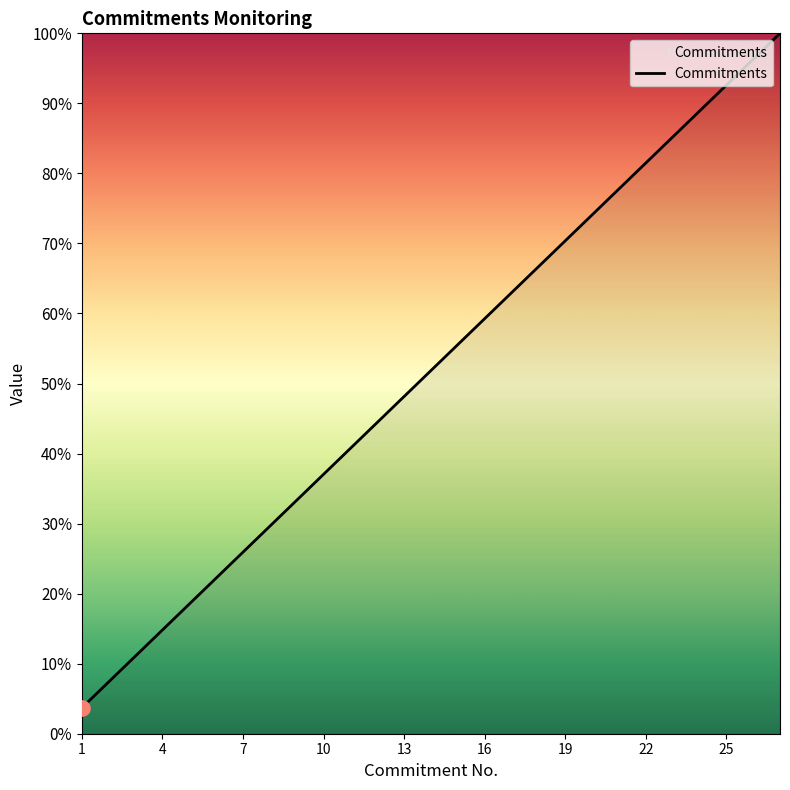

What is the smallest value displayed?

3.7